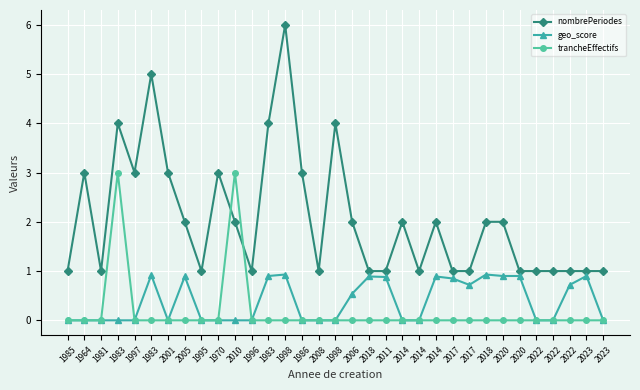

List the labels in order of nombrePeriodes value, smallest first.

1985, 1981, 1995, 1996, 2008, 2018, 2011, 2014, 2017, 2017, 2020, 2022, 2022, 2022, 2023, 2023, 2005, 2010, 2006, 2014, 2014, 2018, 2020, 1964, 1997, 2001, 1970, 1986, 1983, 1983, 1998, 1983, 1998